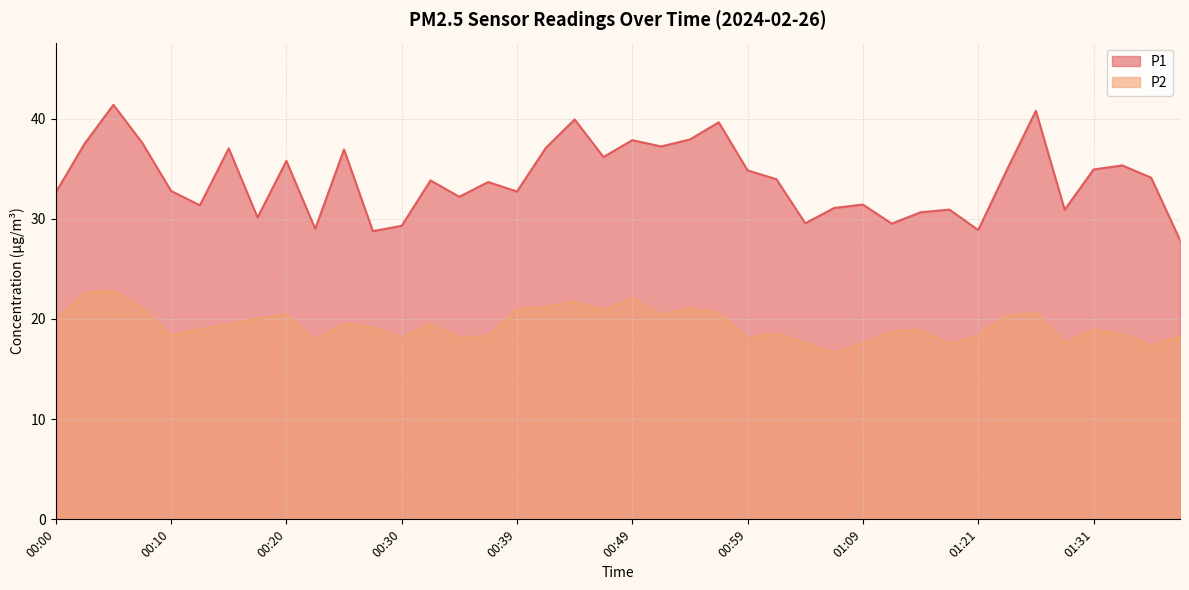

At which label does P2 first exceed 19?

00:00